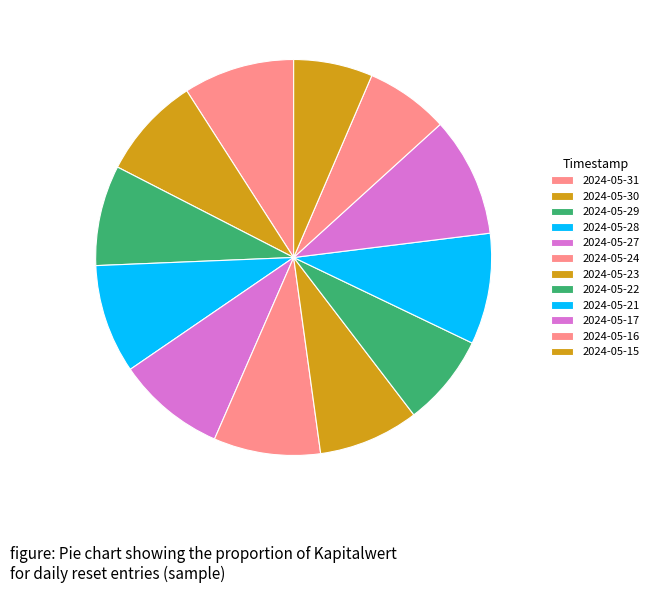

What is the change in value from 2024-05-30 to 2024-05-17?

+0.1